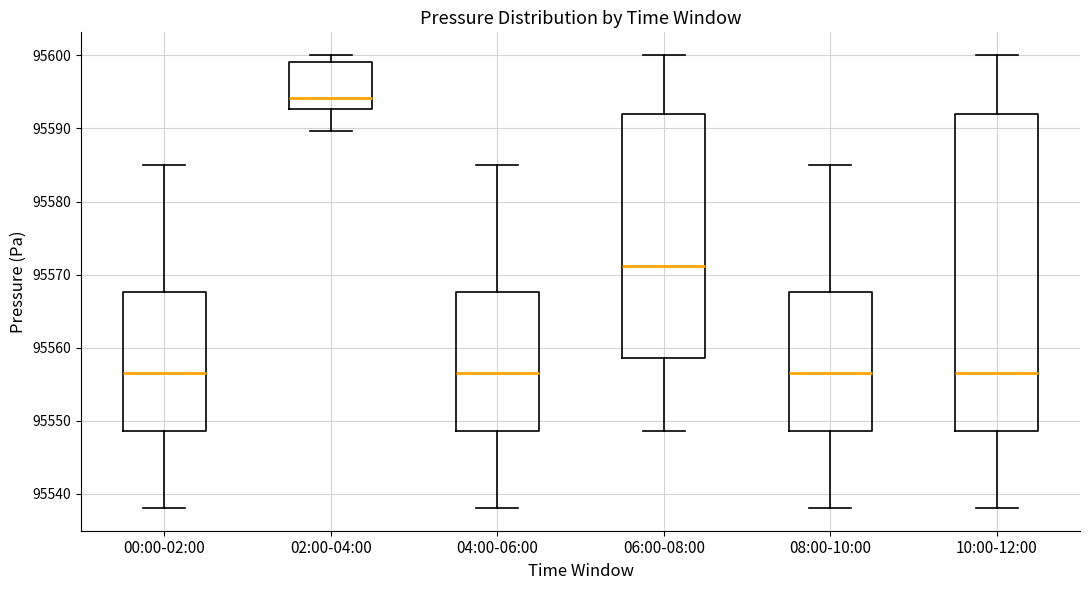

Reading left to right, read every box against the y-axis: the position of its median line, the range the box covers, and the ends of its whiskers. The values are not printed on the chart, so give them approximately, as read against the axis.

00:00-02:00: median 95557, box 95549 to 95568, whiskers 95538 to 95585
02:00-04:00: median 95594, box 95593 to 95599, whiskers 95590 to 95600
04:00-06:00: median 95557, box 95549 to 95568, whiskers 95538 to 95585
06:00-08:00: median 95571, box 95559 to 95592, whiskers 95549 to 95600
08:00-10:00: median 95557, box 95549 to 95568, whiskers 95538 to 95585
10:00-12:00: median 95557, box 95549 to 95592, whiskers 95538 to 95600